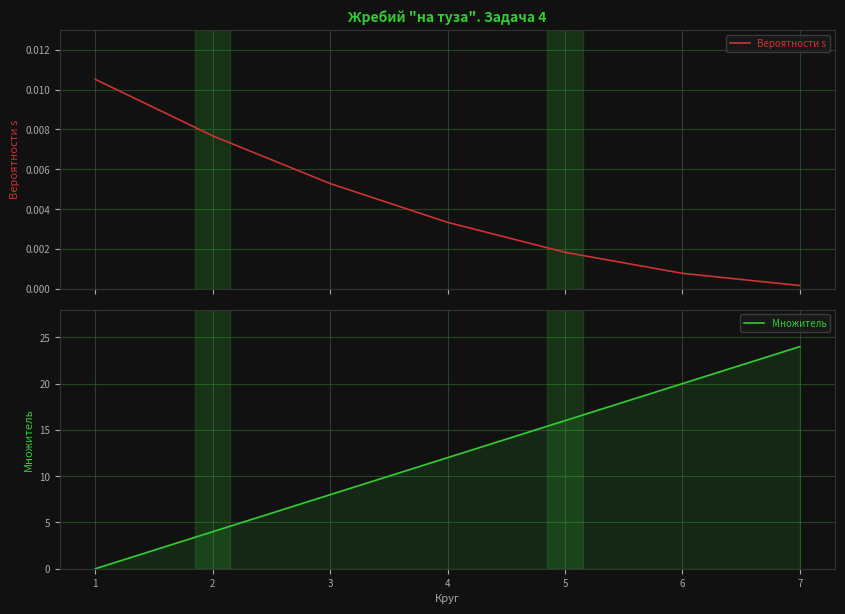

Is it true that Вероятности s equals 0.0 at 6?

False